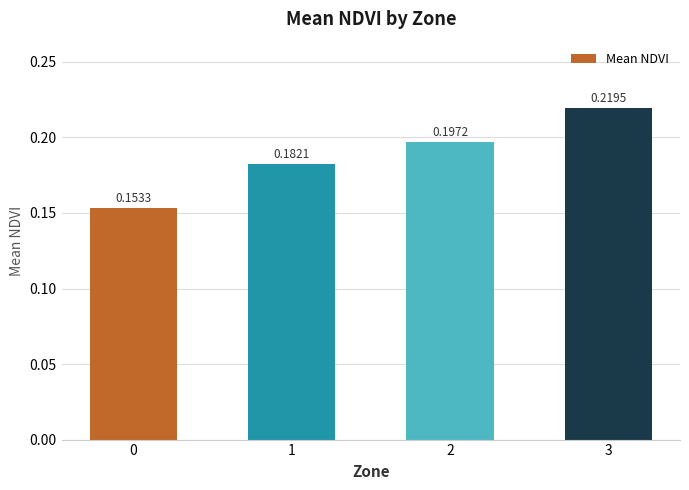

How many data points does each series have?

4